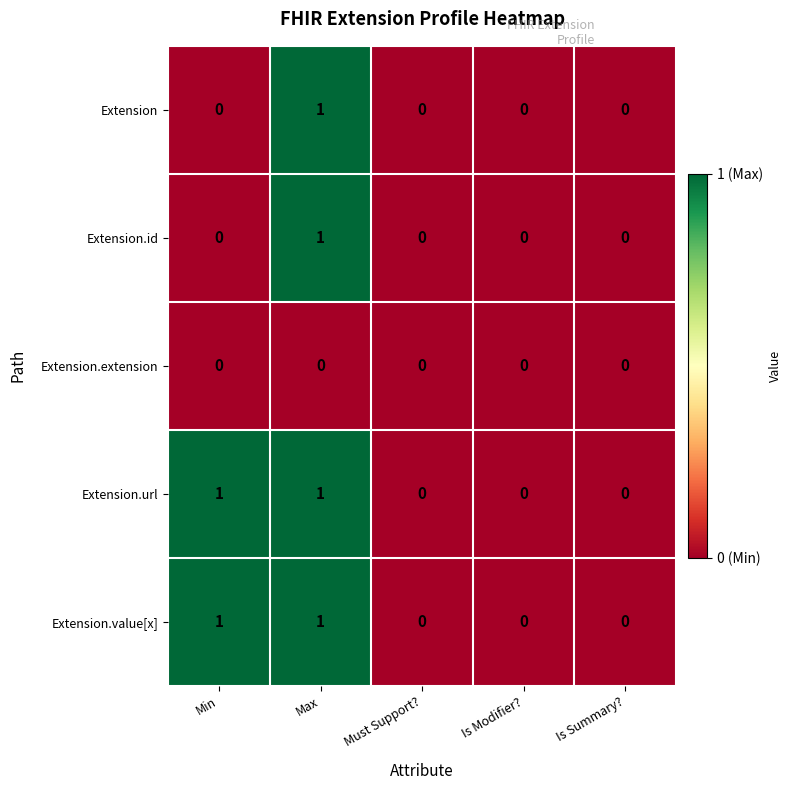

How many Extension.value[x] values are between 0 and 1?

5